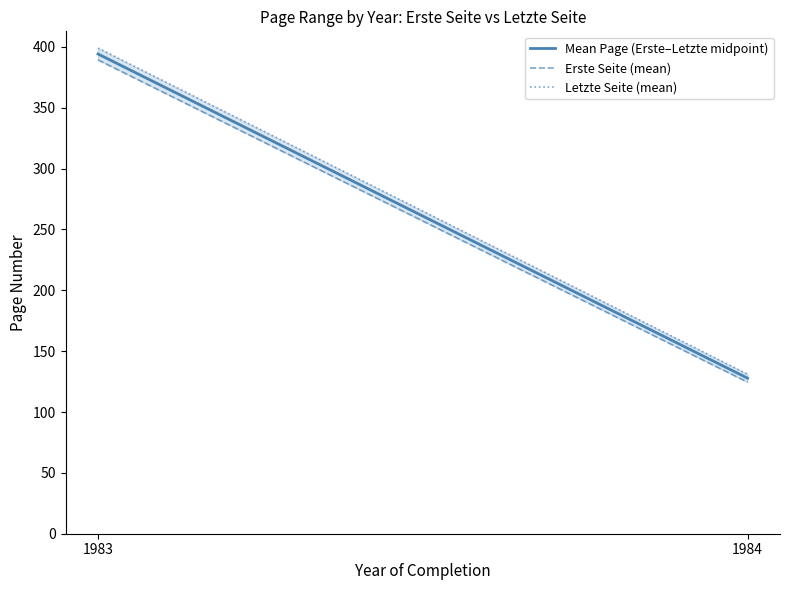

What are all the series names shown in the legend?

Mean Page (Erste–Letzte midpoint), Erste Seite (mean), Letzte Seite (mean)